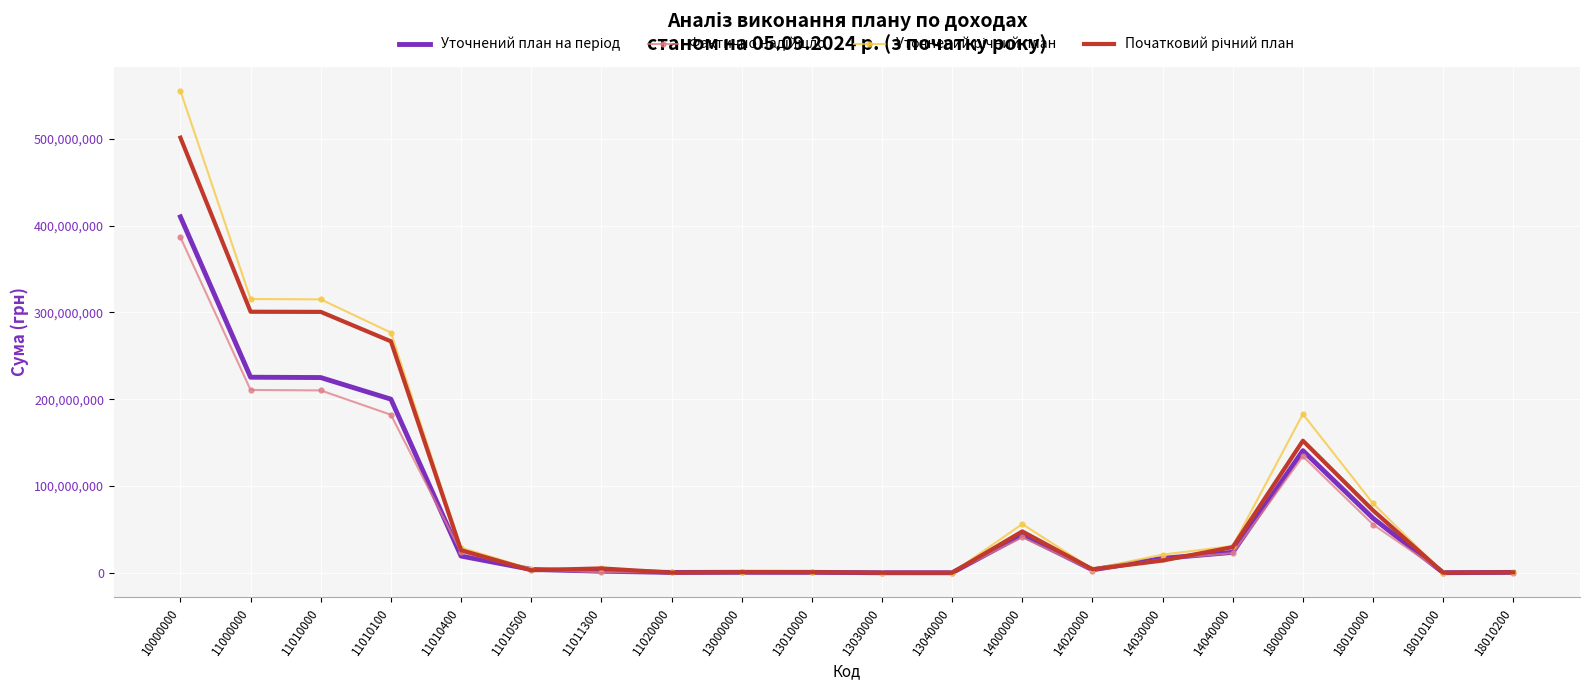

What is the total value across all series at 13030000?

181349.1